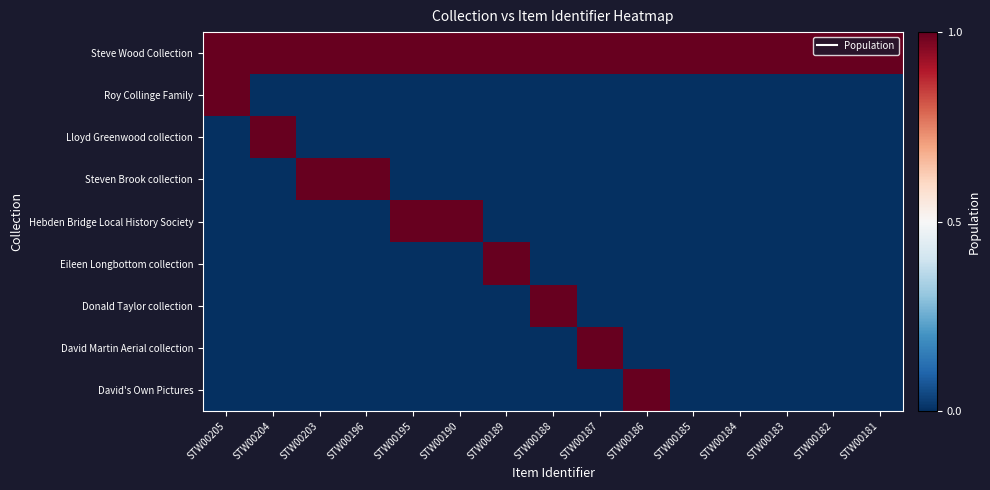

Which series changed the most between STW00190 and STW00185?

Hebden Bridge Local History Society